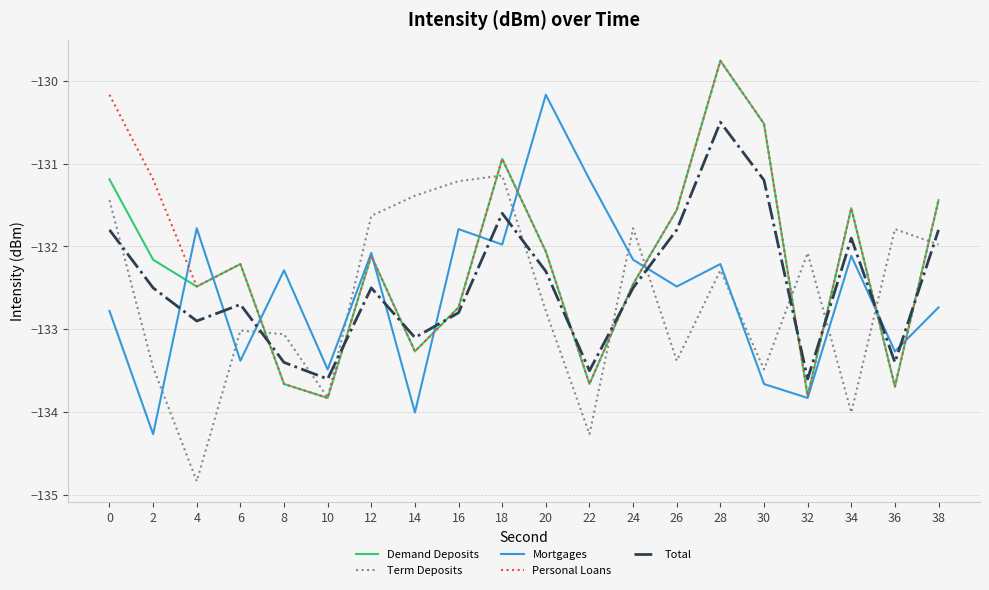

Between which two adjacent categories do Total and Personal Loans first intersect?

6 and 8